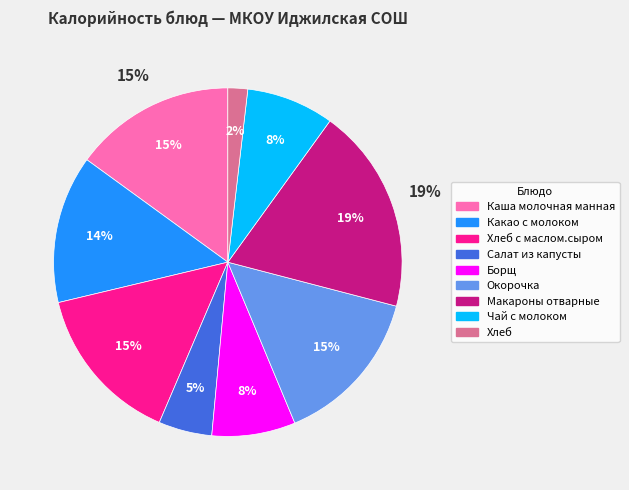

Rank the categories by value from highest to lowest.

Макароны отварные, Каша молочная манная, Хлеб с маслом.сыром, Окорочка, Какао с молоком, Чай с молоком, Борщ, Салат из капусты, Хлеб